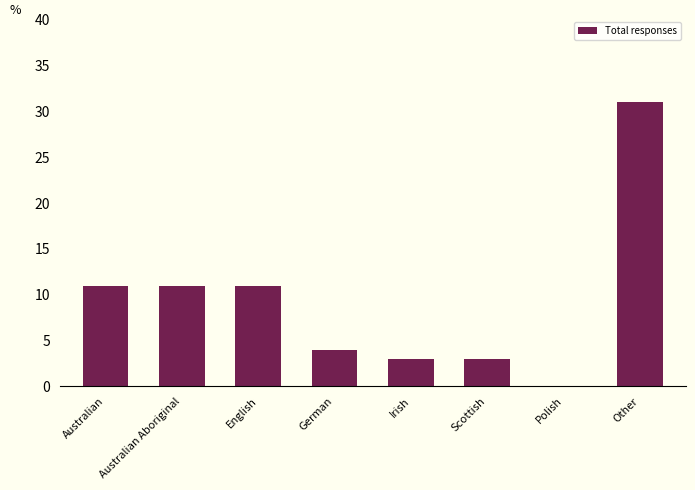

Between Other and English, which is larger?

Other